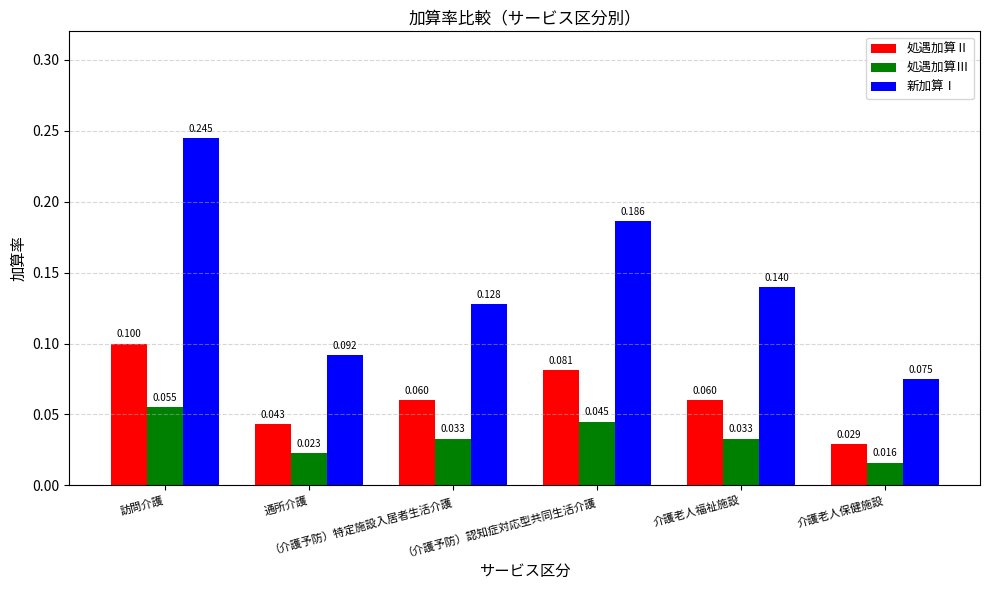

How many bars are there in each group?

3